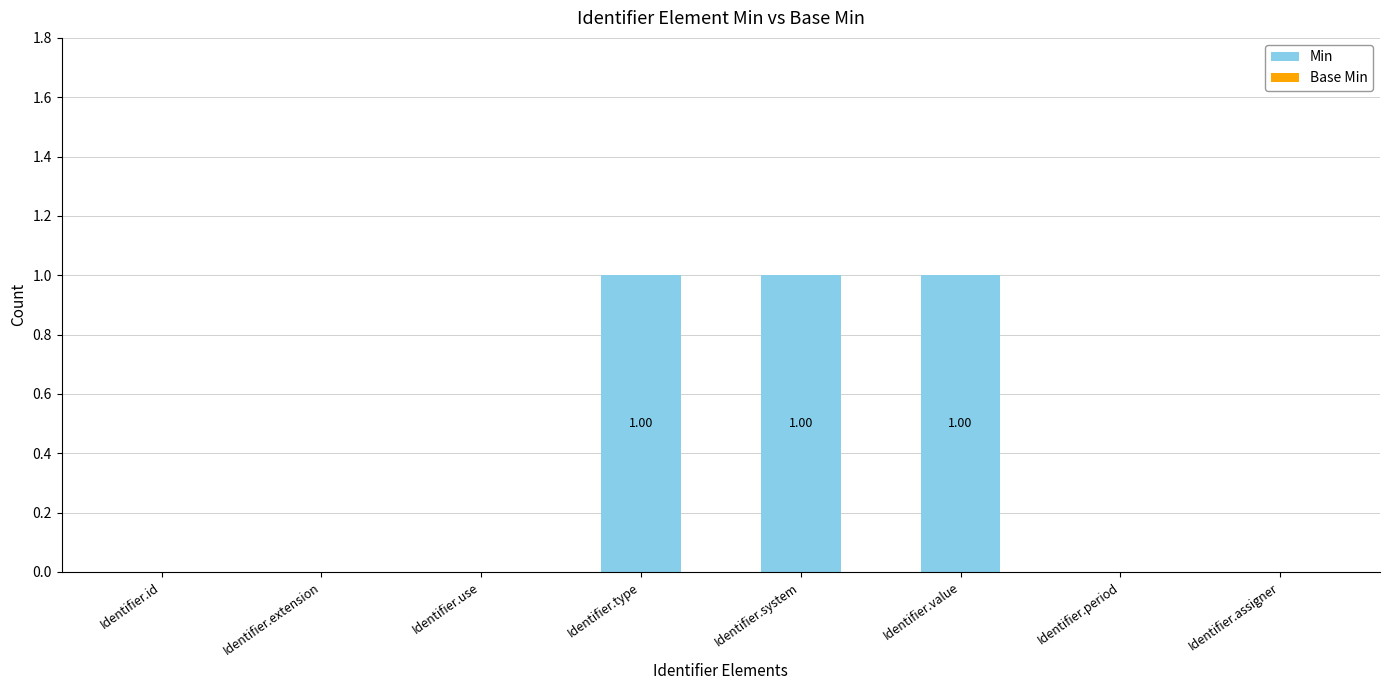

What is the sum of all values?

3